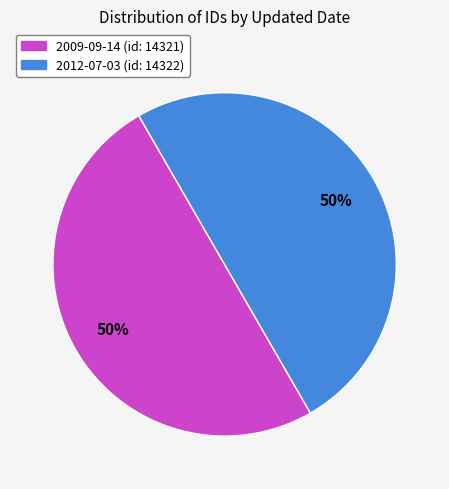

True or false: 2012-07-03 accounts for 50% of the total.

True